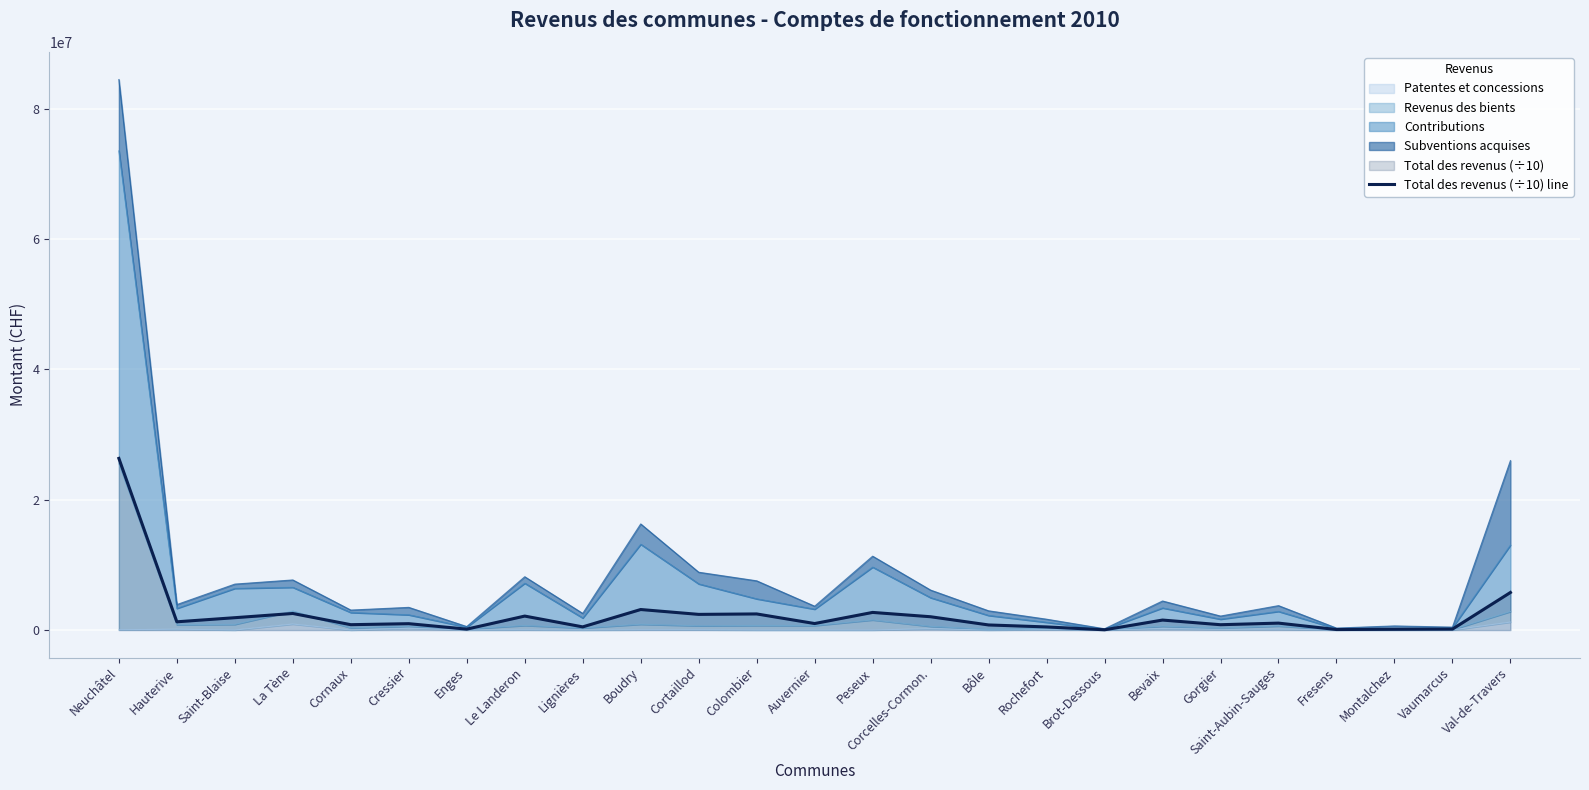

What is the approximate value at Hauterive?

1265087.5